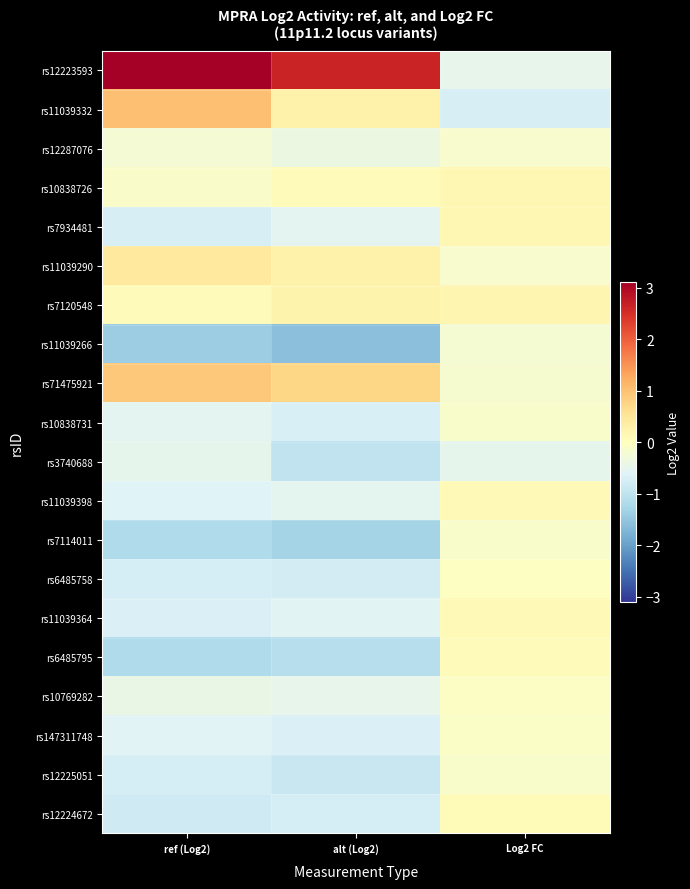

Reading left to right, transcribe all the data shown in this chart.

rs12223593: ref (Log2)=3.1	alt (Log2)=2.6	Log2 FC=-0.5
rs11039332: ref (Log2)=1.0	alt (Log2)=0.3	Log2 FC=-0.7
rs12287076: ref (Log2)=-0.2	alt (Log2)=-0.4	Log2 FC=-0.2
rs10838726: ref (Log2)=-0.1	alt (Log2)=0.1	Log2 FC=0.2
rs7934481: ref (Log2)=-0.7	alt (Log2)=-0.5	Log2 FC=0.2
rs11039290: ref (Log2)=0.4	alt (Log2)=0.3	Log2 FC=-0.2
rs7120548: ref (Log2)=0.1	alt (Log2)=0.2	Log2 FC=0.2
rs11039266: ref (Log2)=-1.4	alt (Log2)=-1.6	Log2 FC=-0.2
rs71475921: ref (Log2)=0.9	alt (Log2)=0.7	Log2 FC=-0.2
rs10838731: ref (Log2)=-0.5	alt (Log2)=-0.7	Log2 FC=-0.1
rs3740688: ref (Log2)=-0.5	alt (Log2)=-1.0	Log2 FC=-0.5
rs11039398: ref (Log2)=-0.6	alt (Log2)=-0.5	Log2 FC=0.1
rs7114011: ref (Log2)=-1.2	alt (Log2)=-1.3	Log2 FC=-0.1
rs6485758: ref (Log2)=-0.7	alt (Log2)=-0.8	Log2 FC=-0.0
rs11039364: ref (Log2)=-0.7	alt (Log2)=-0.6	Log2 FC=0.1
rs6485795: ref (Log2)=-1.2	alt (Log2)=-1.1	Log2 FC=0.1
rs10769282: ref (Log2)=-0.4	alt (Log2)=-0.5	Log2 FC=-0.1
rs147311748: ref (Log2)=-0.6	alt (Log2)=-0.7	Log2 FC=-0.1
rs12225051: ref (Log2)=-0.7	alt (Log2)=-0.9	Log2 FC=-0.1
rs12224672: ref (Log2)=-0.8	alt (Log2)=-0.7	Log2 FC=0.1